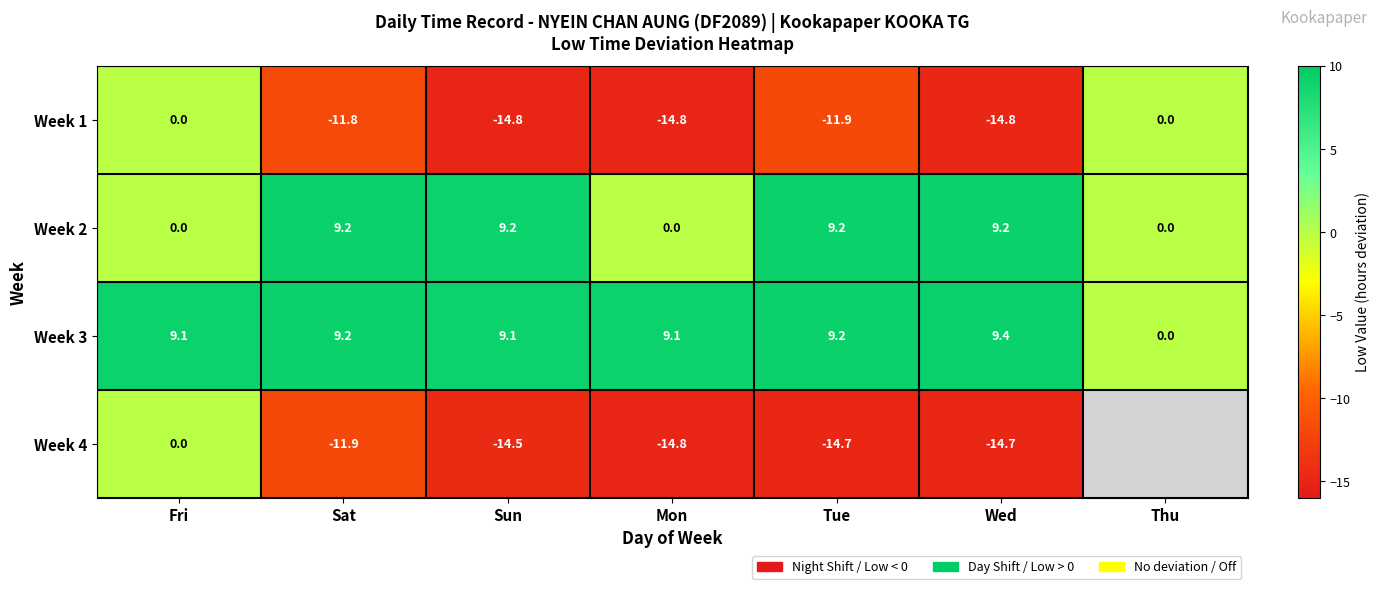

Which category has the lowest value across all series?

Mon